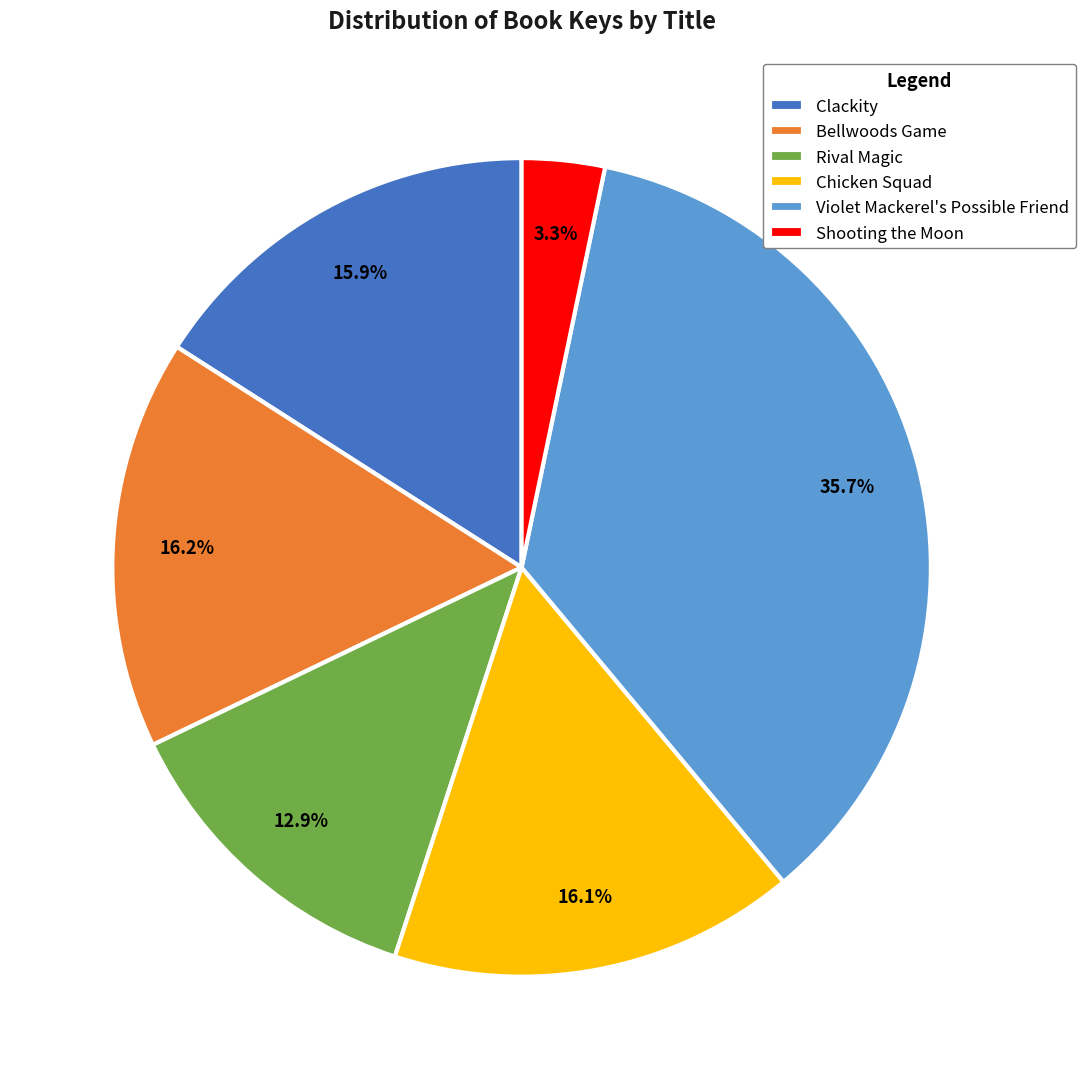

Combined, do Clackity and Violet Mackerel's Possible Friend account for over 50%?

Yes